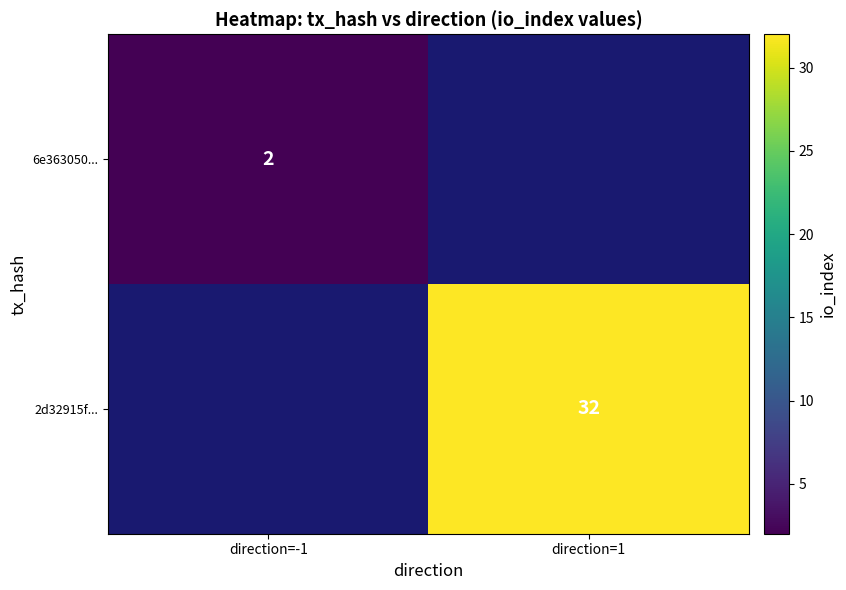

The 6e363050... series shows 2 at direction=-1. True or false?

True